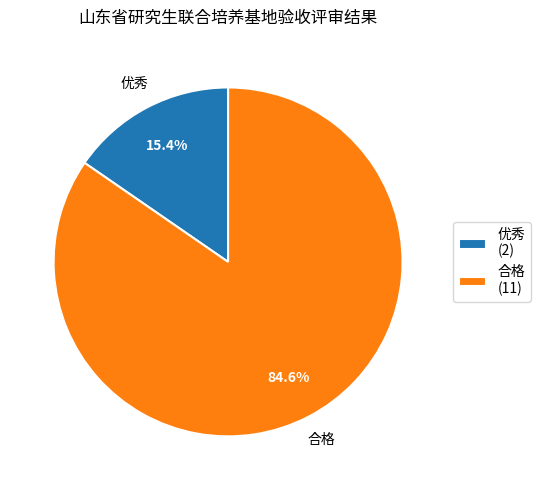

Combined, what portion of the pie is 优秀 and 合格?

100.0%